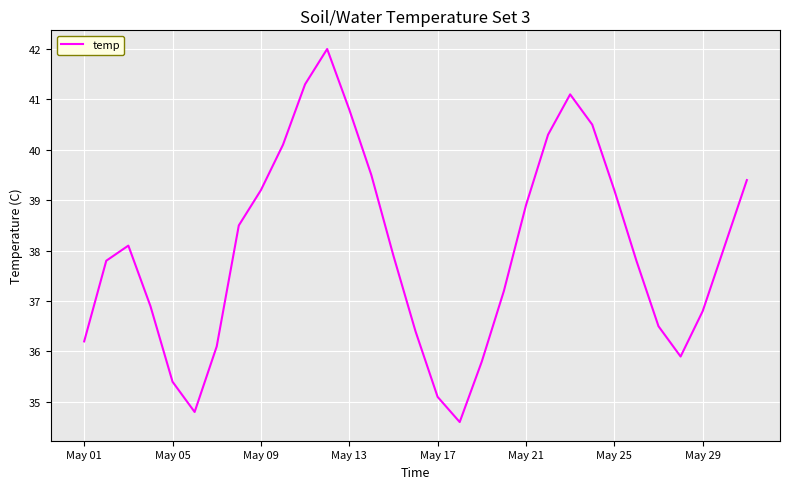

Count the number of values greater than 37.

19